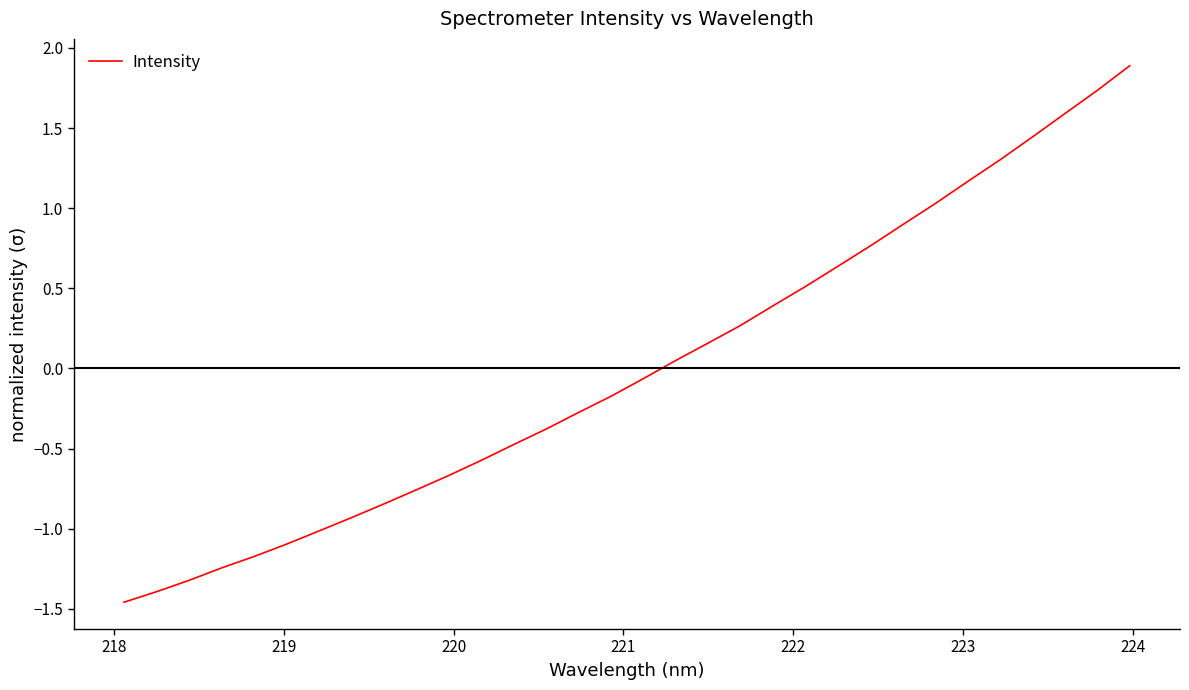

True or false: there are more than 1 points higher than both neighbors.

False